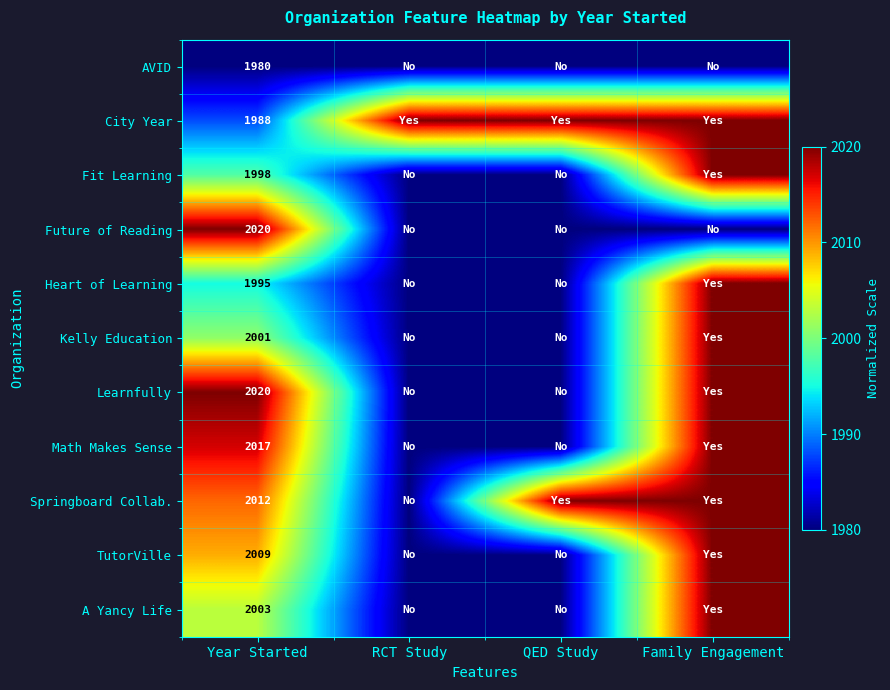

What is the difference between the highest and lowest values at Year Started?

40